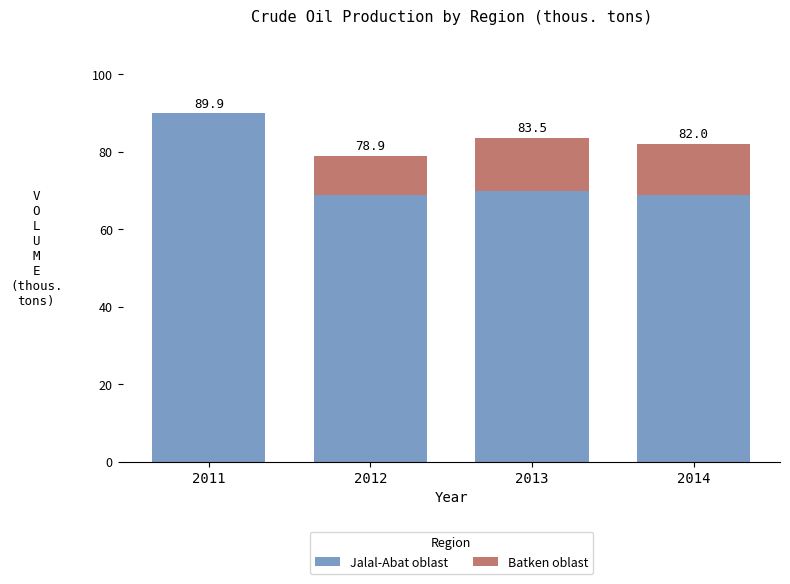

Is it true that Batken oblast equals 22.1 at 2013?

False